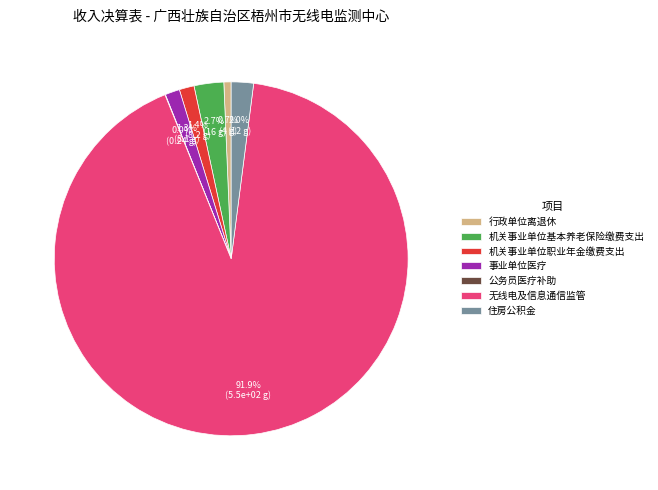

The 无线电及信息通信监管 slice represents 92% of the pie. True or false?

True